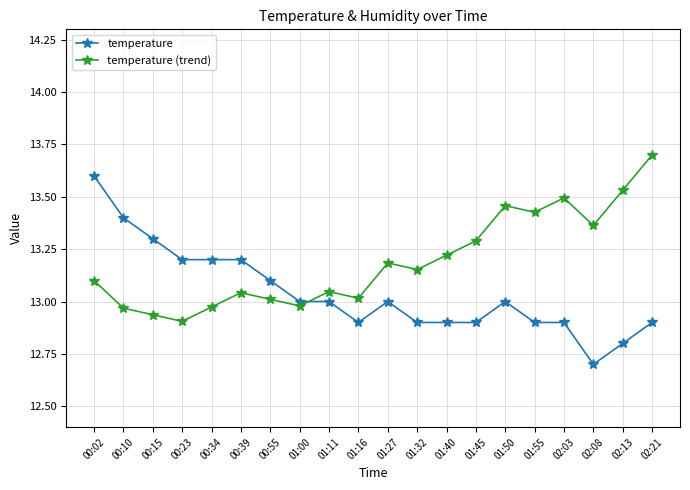

What is the label of the 8th point from the right?

01:40